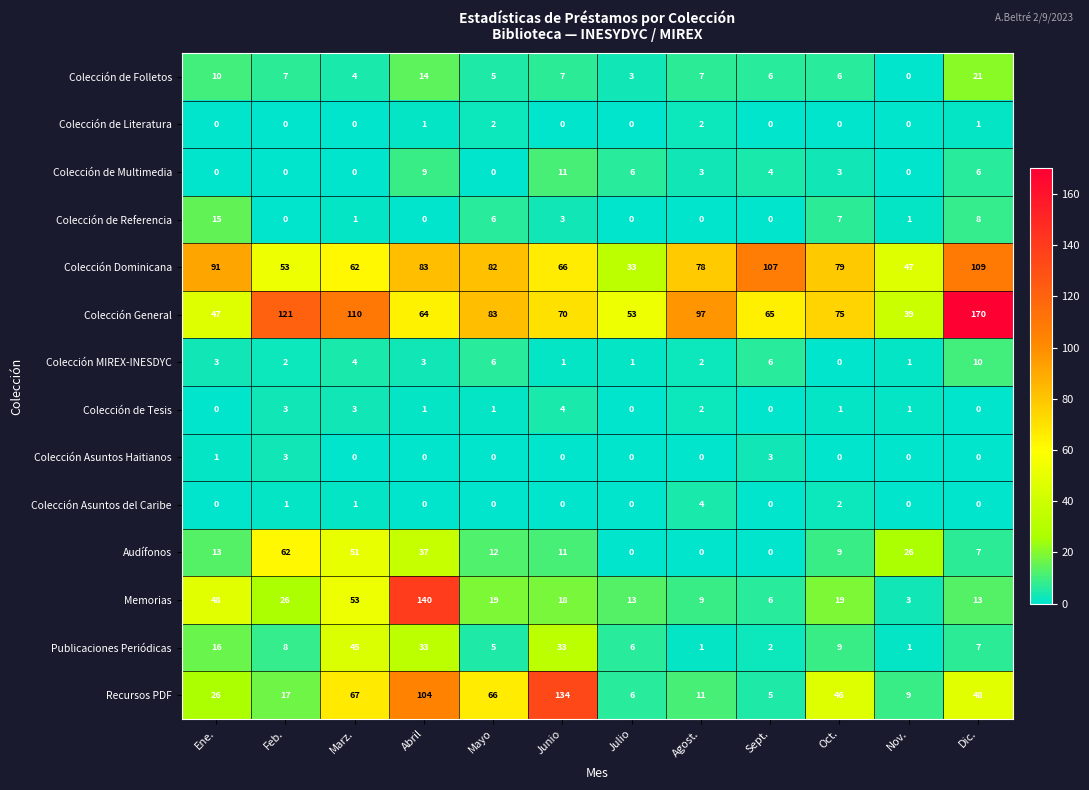

Which series has the largest total across all categories?

Colección General